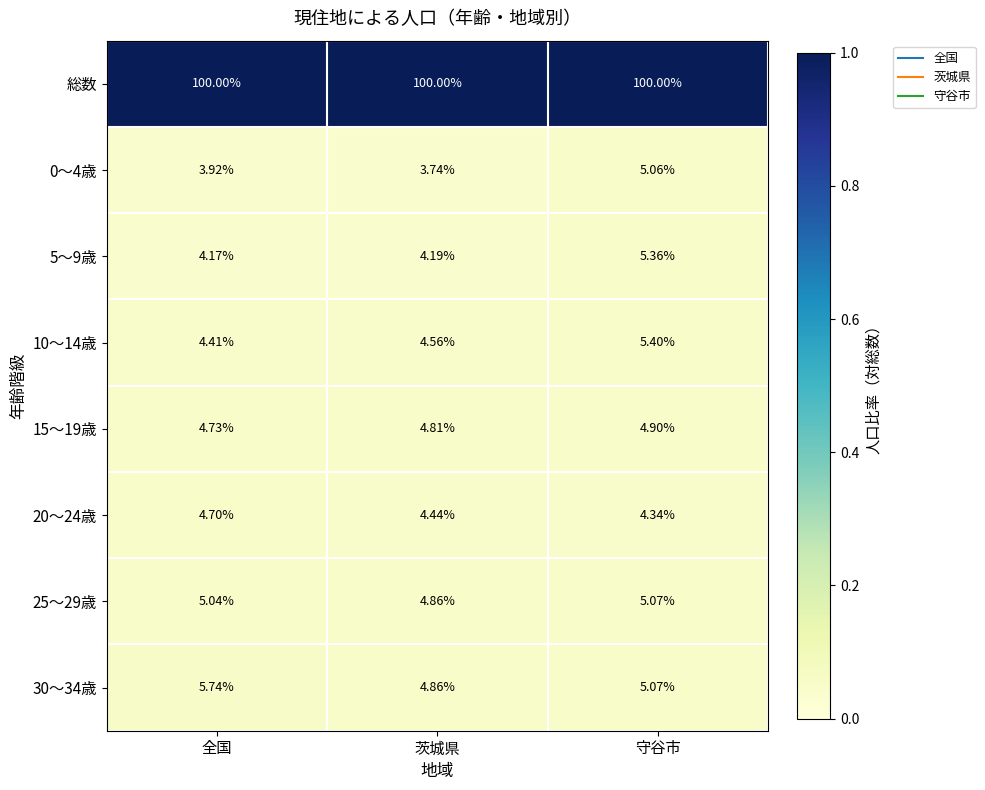

At which label does 25～29歳 first exceed 5?

全国